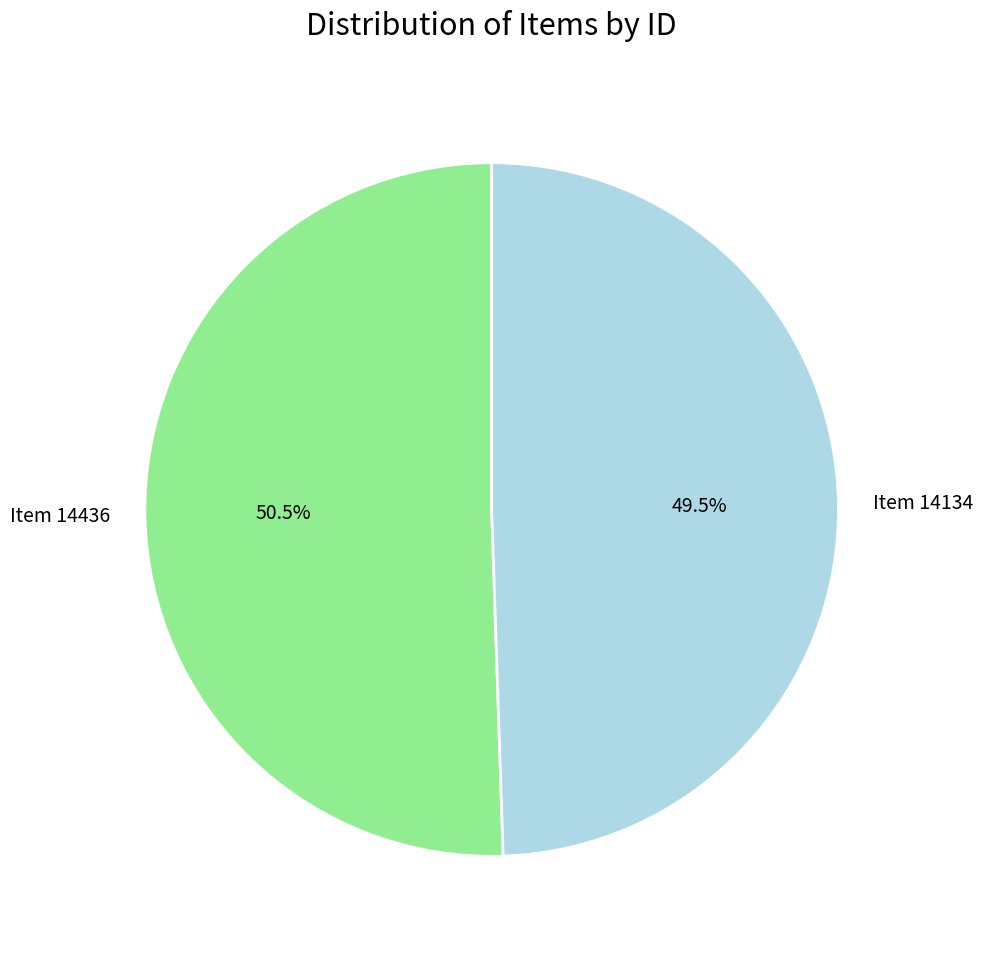

To the nearest percent, what is the difference between the Item 14134 and Item 14436 slice percentages?

1%